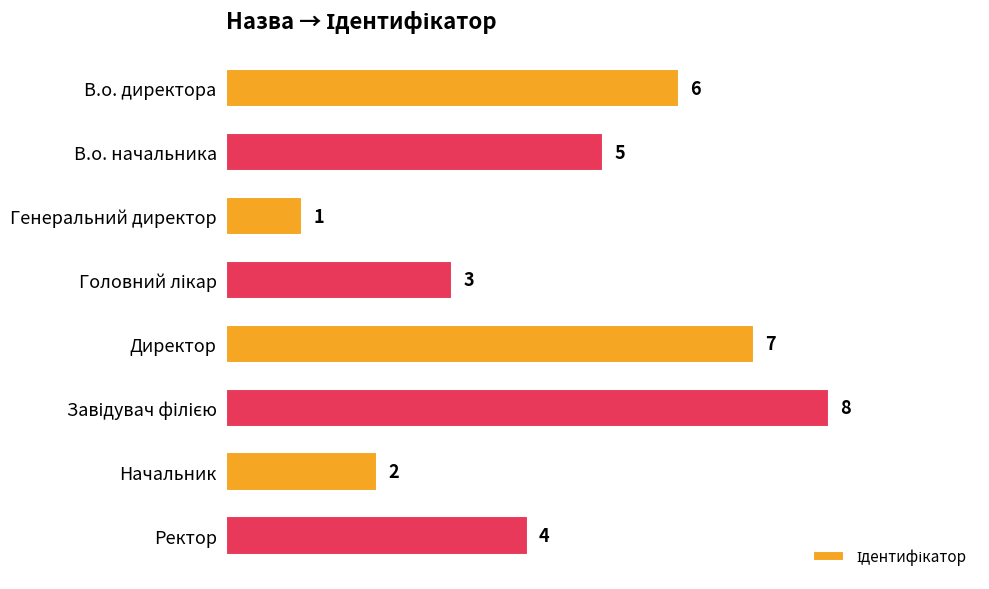

What is the sum of all values?

36